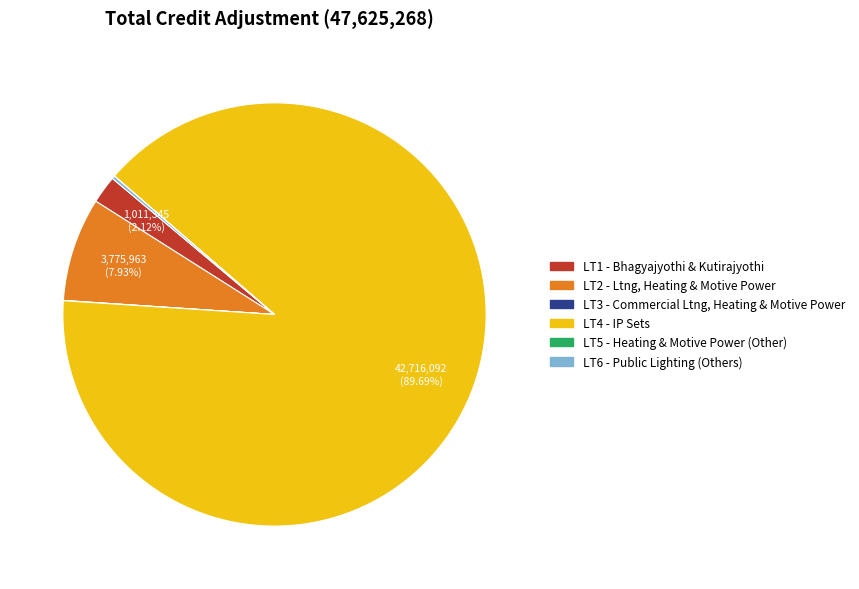

What is the largest slice in the pie chart?

LT4